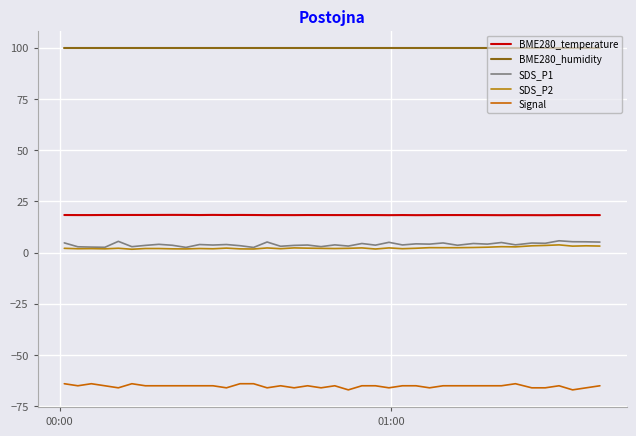

Reading left to right, list all the values displayed in this chart.

BME280_temperature: 18.4	18.3	18.3	18.4	18.4	18.4	18.4	18.4	18.4	18.4	18.4	18.4	18.4	18.4	18.4	18.3	18.3	18.3	18.4	18.3	18.3	18.3	18.3	18.3	18.3	18.3	18.3	18.3	18.3	18.3	18.3	18.3	18.3	18.3	18.3	18.3	18.3	18.3	18.3	18.3
BME280_humidity: 100.0	100.0	100.0	100.0	100.0	100.0	100.0	100.0	100.0	100.0	100.0	100.0	100.0	100.0	100.0	100.0	100.0	100.0	100.0	100.0	100.0	100.0	100.0	100.0	100.0	100.0	100.0	100.0	100.0	100.0	100.0	100.0	100.0	100.0	100.0	100.0	100.0	100.0	100.0	100.0
SDS_P1: 4.8	2.9	2.7	2.6	5.5	2.9	3.5	4.0	3.6	2.5	4.0	3.7	4.0	3.4	2.5	5.2	3.1	3.5	3.7	2.9	3.8	3.2	4.5	3.6	5.0	3.8	4.3	4.2	4.7	3.6	4.5	4.2	4.9	3.8	4.7	4.5	5.8	5.3	5.3	5.2
SDS_P2: 2.1	1.9	1.9	1.9	2.1	1.6	2.0	2.0	1.9	1.8	2.0	1.9	2.2	1.8	1.8	2.3	1.9	2.3	2.2	2.1	2.0	2.1	2.3	1.8	2.3	1.9	2.1	2.4	2.4	2.4	2.5	2.6	2.9	2.8	3.3	3.5	3.8	3.2	3.3	3.2
Signal: -64.0	-65.0	-64.0	-65.0	-66.0	-64.0	-65.0	-65.0	-65.0	-65.0	-65.0	-65.0	-66.0	-64.0	-64.0	-66.0	-65.0	-66.0	-65.0	-66.0	-65.0	-67.0	-65.0	-65.0	-66.0	-65.0	-65.0	-66.0	-65.0	-65.0	-65.0	-65.0	-65.0	-64.0	-66.0	-66.0	-65.0	-67.0	-66.0	-65.0